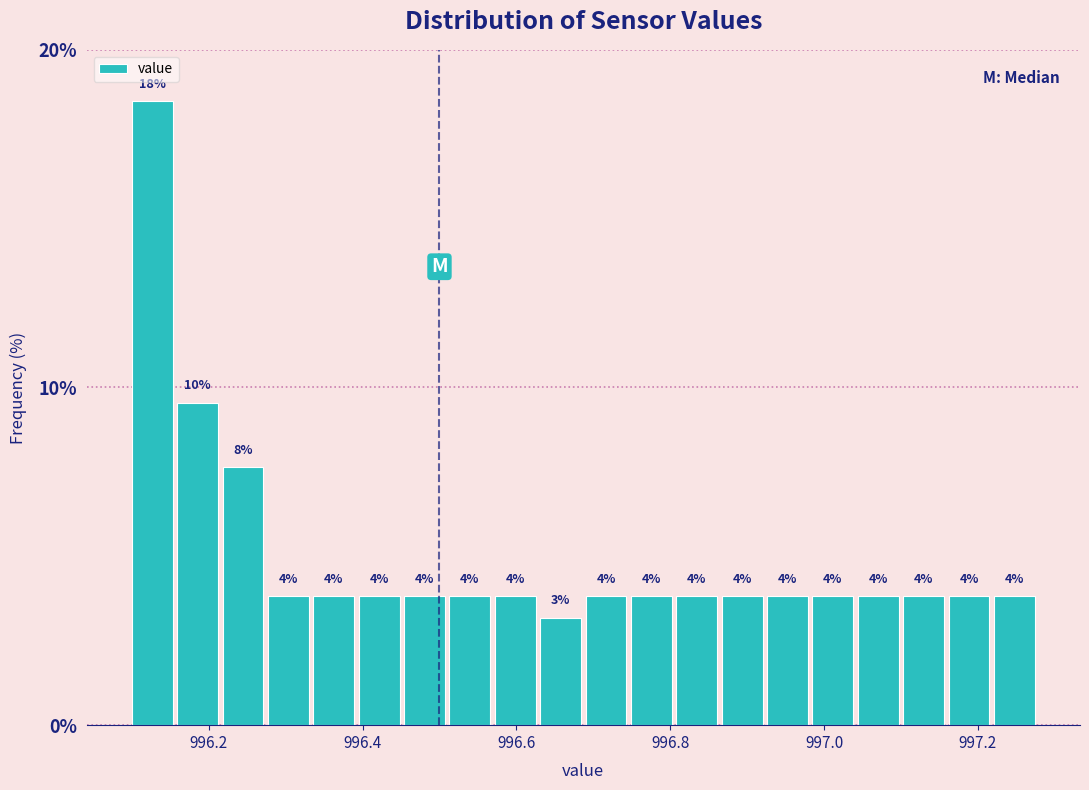

Read against the x-axis, roughly where is the centre of the tallest bar?

996.12